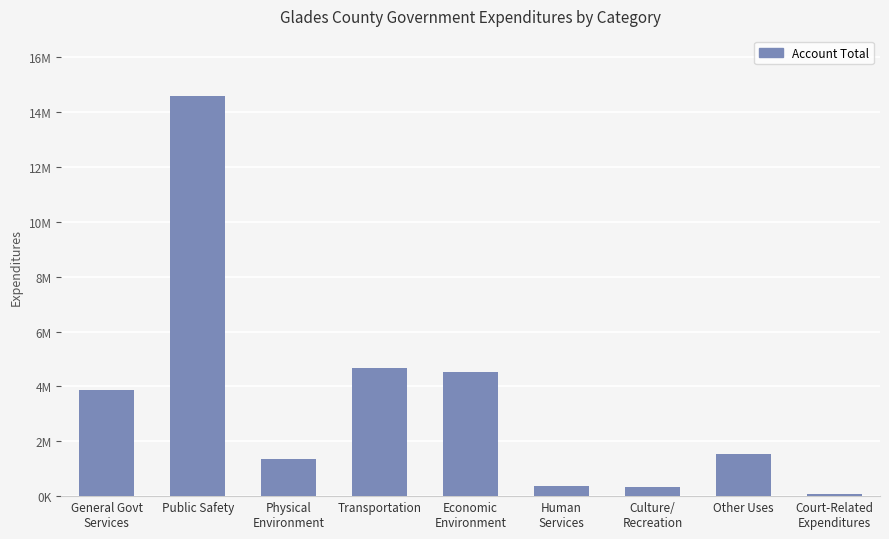

Does the chart contain any negative values?

No